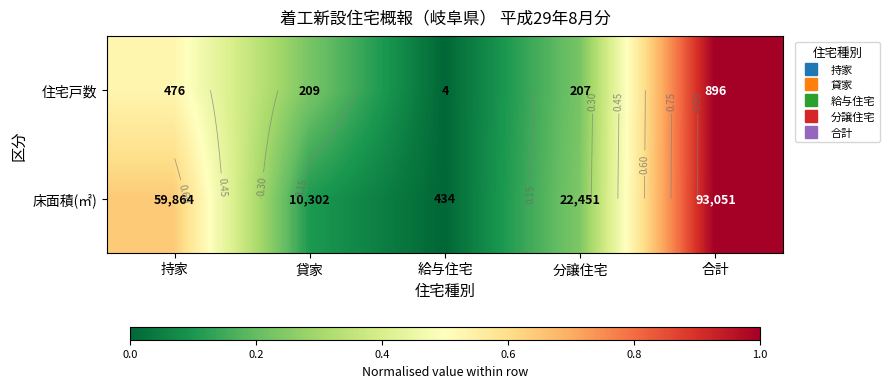

The value of 住宅戸数 at 合計 is 1.3. True or false?

False